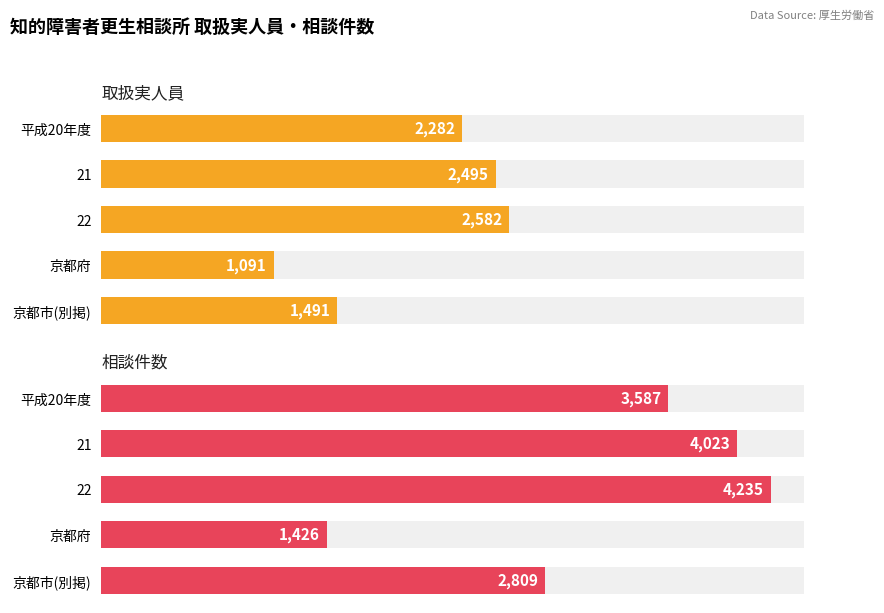

List the labels in order of 取扱実人員 value, smallest first.

京都府, 京都市(別掲), 平成20年度, 21, 22